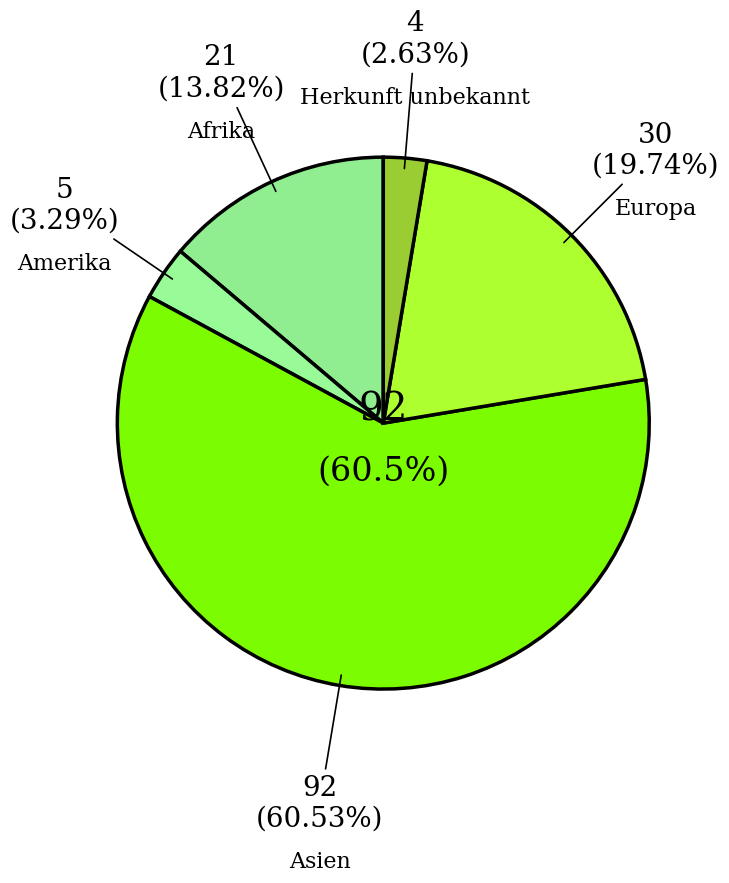

Is there any slice that represents more than half of the pie?

Yes